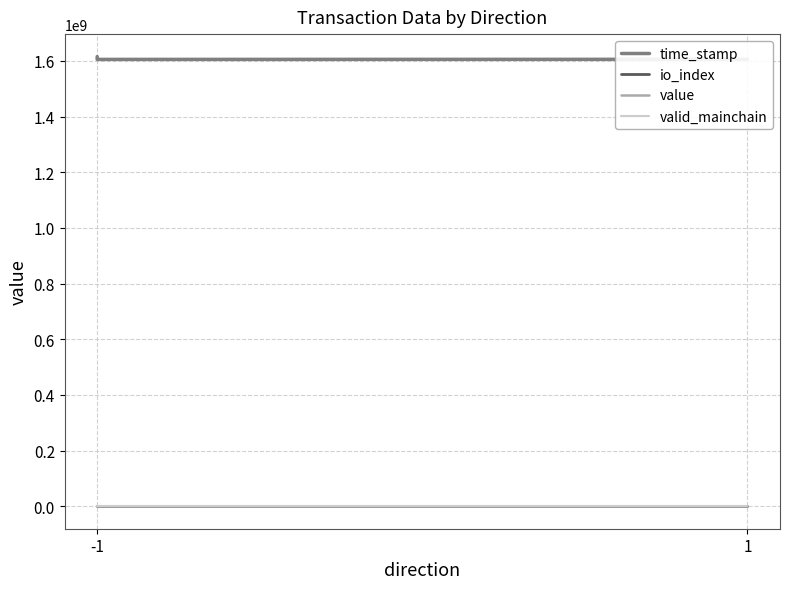

True or false: io_index has more than 0 points higher than both neighbors.

True